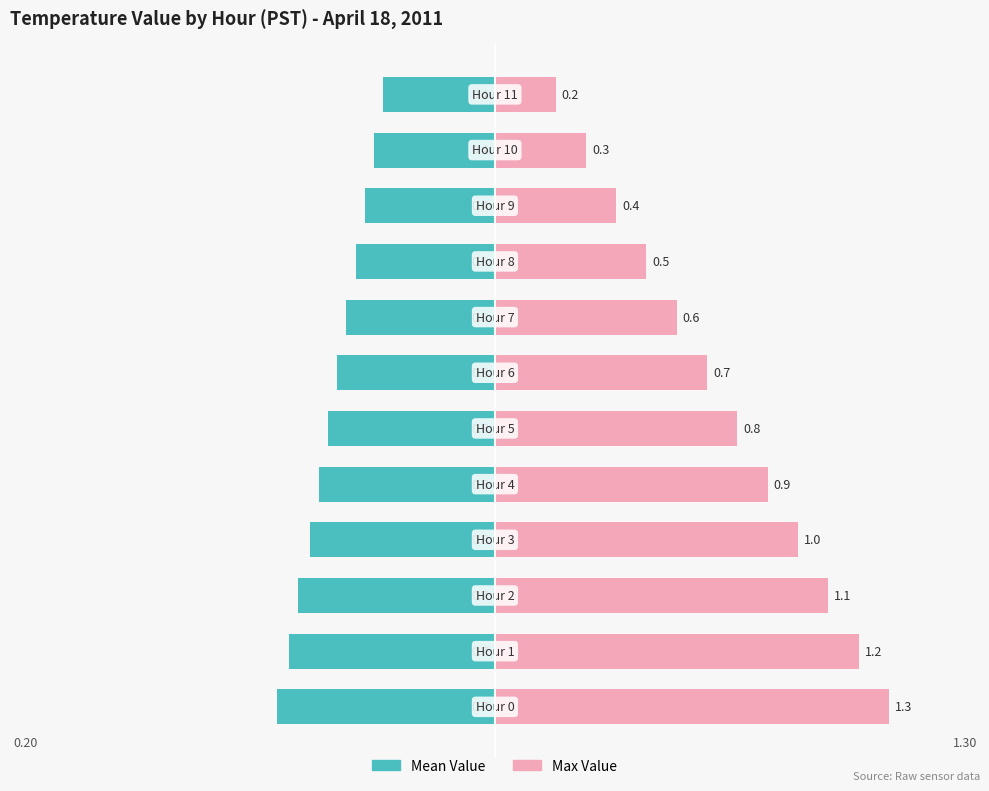

At how many categories does at least one series exceed 0?

12